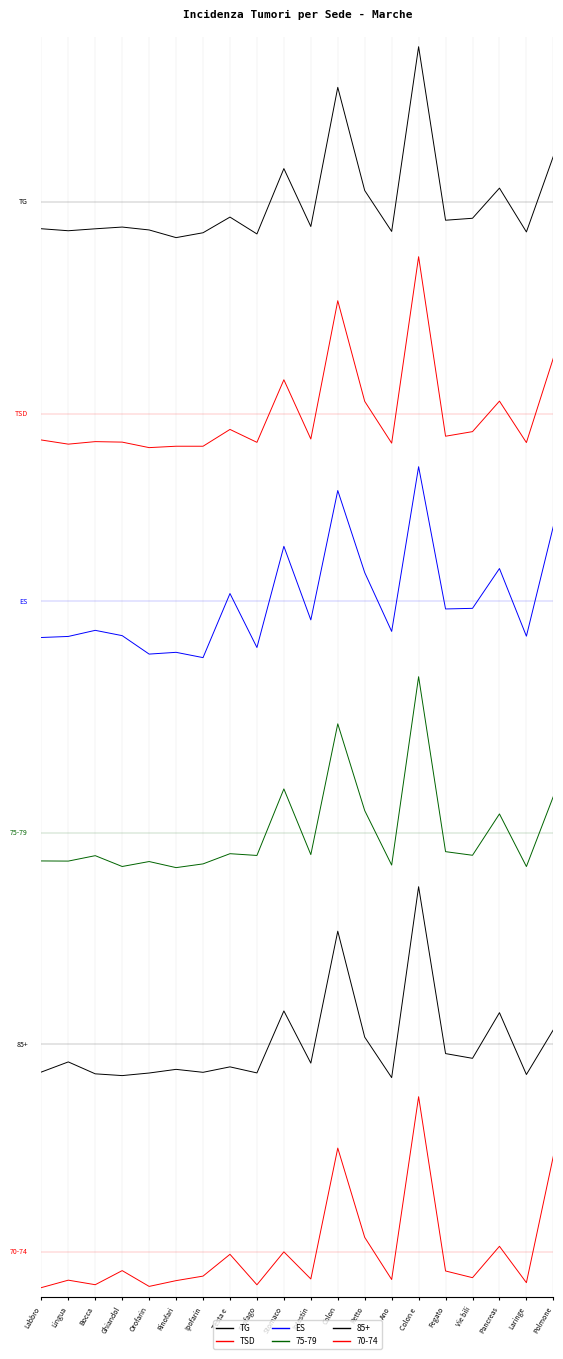

The value of TG at Vie bili is 10.1. True or false?

False